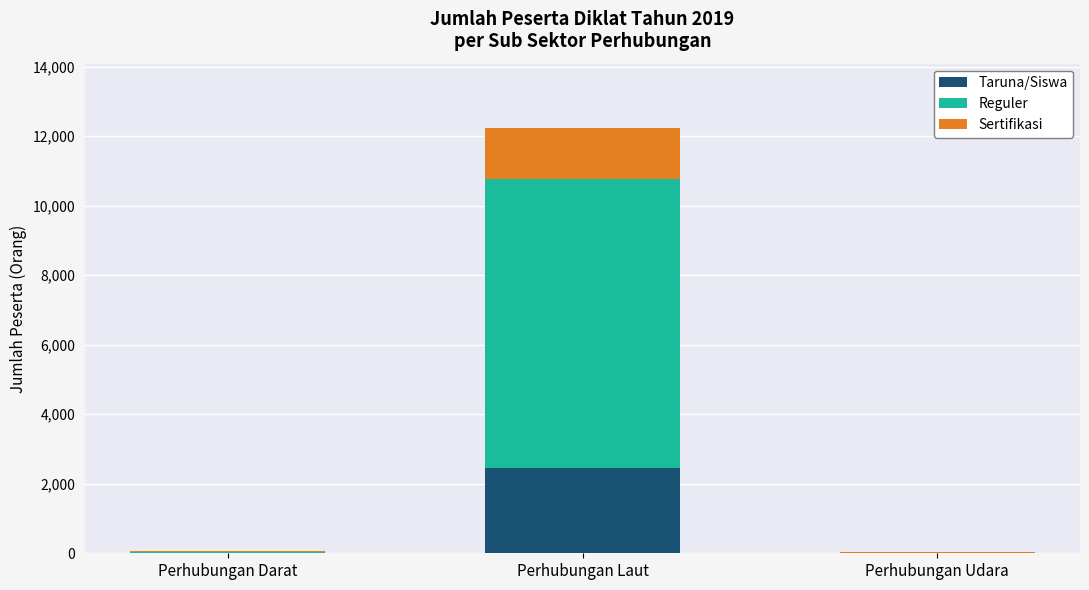

Where is Taruna/Siswa nearest to the value 1227?

Perhubungan Darat